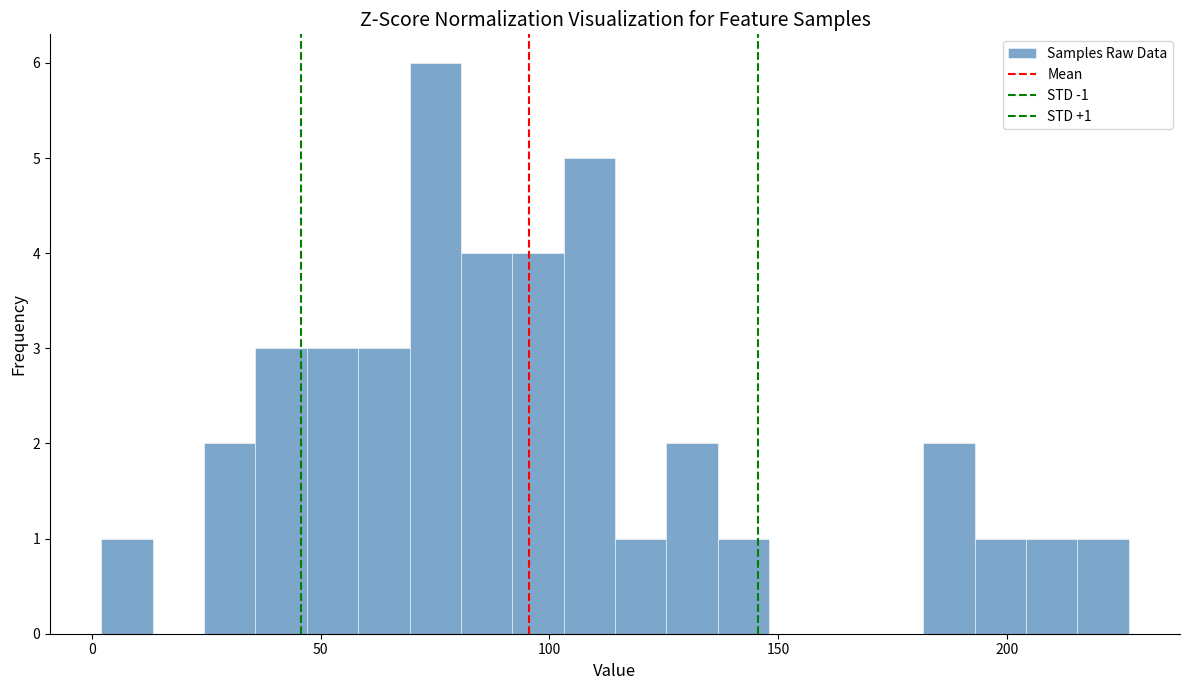

Read against the x-axis, roughly where is the centre of the tallest bar?

75